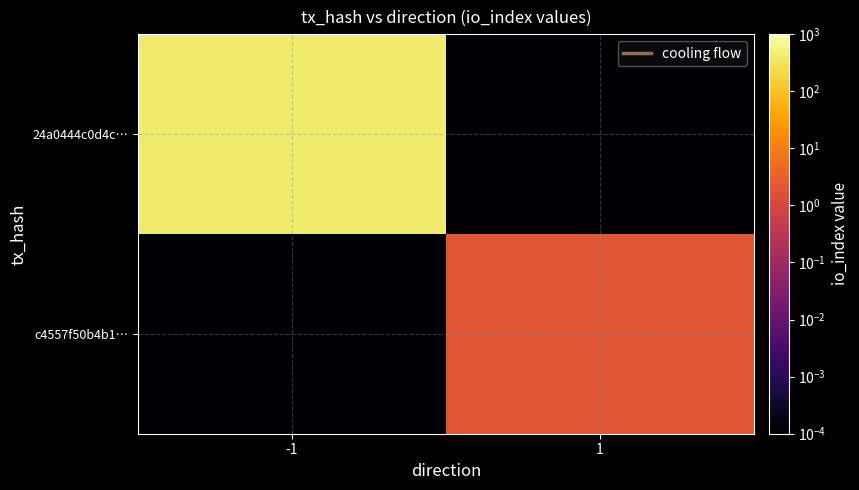

Which series has the largest range (max minus min)?

24a0444c0d4c…